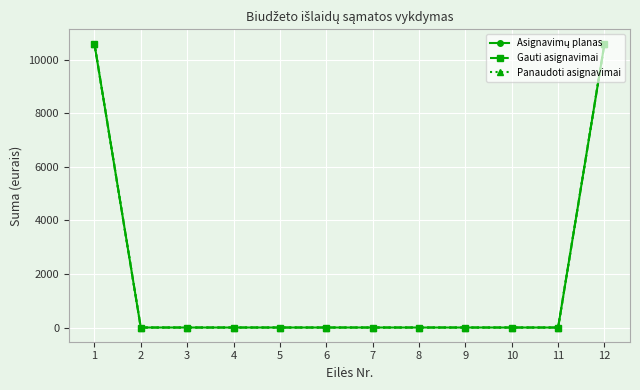

Is this an area chart (filled region under the line)?

No